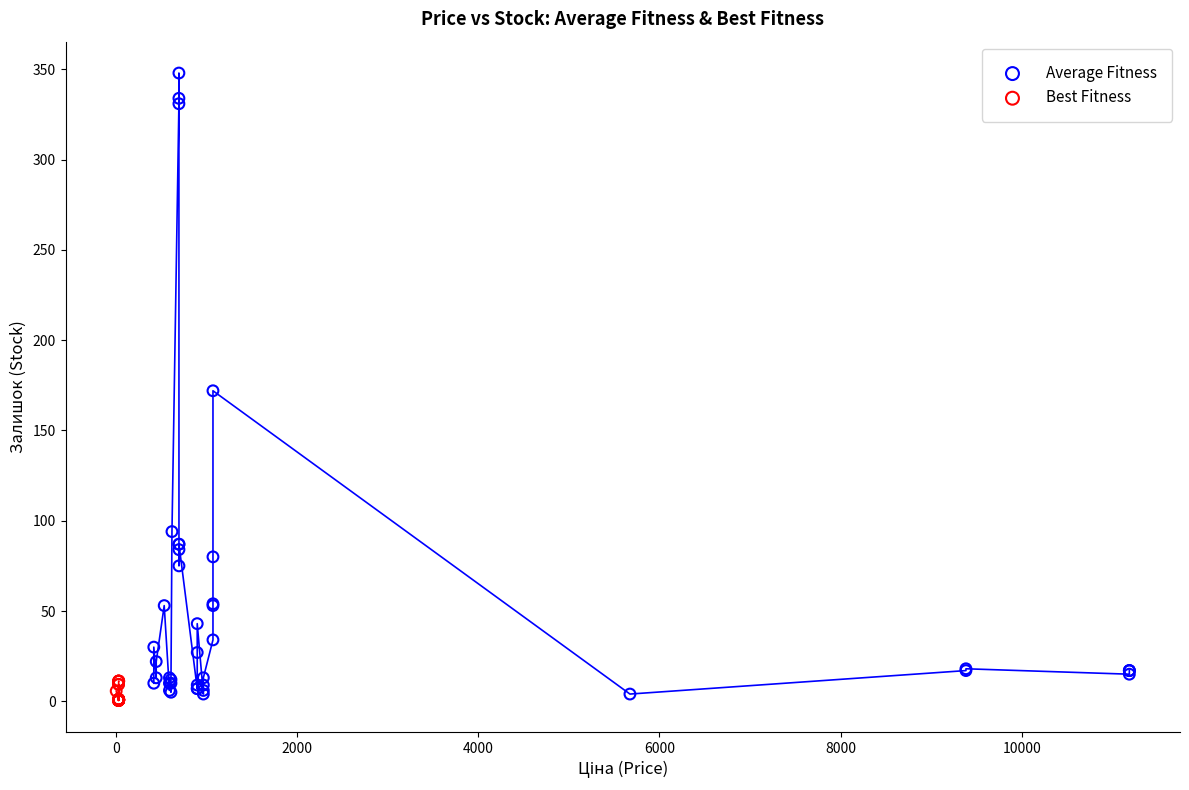

Which series has the largest Y range (max minus min)?

Average Fitness